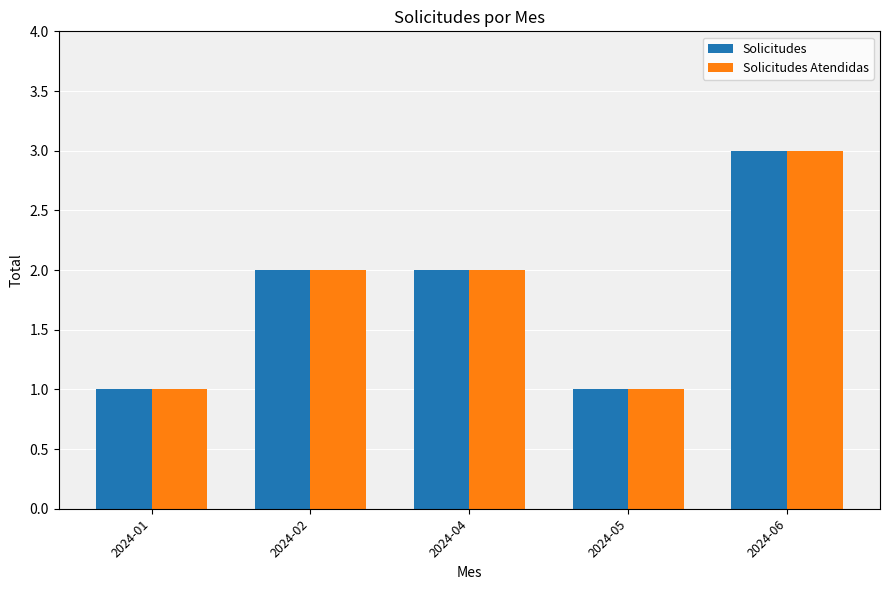

At which category is the sum across all series the highest?

2024-06